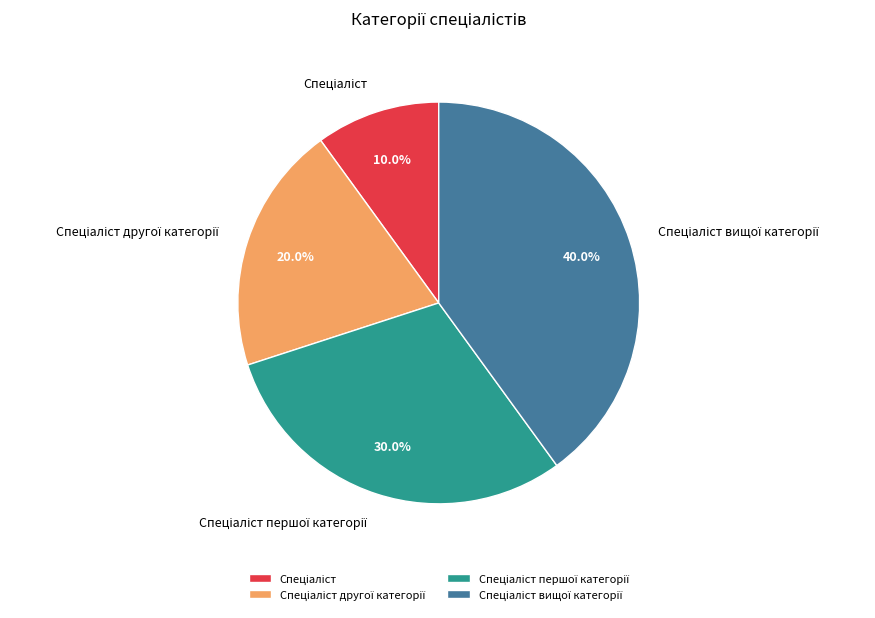

Does any single category account for the majority?

No